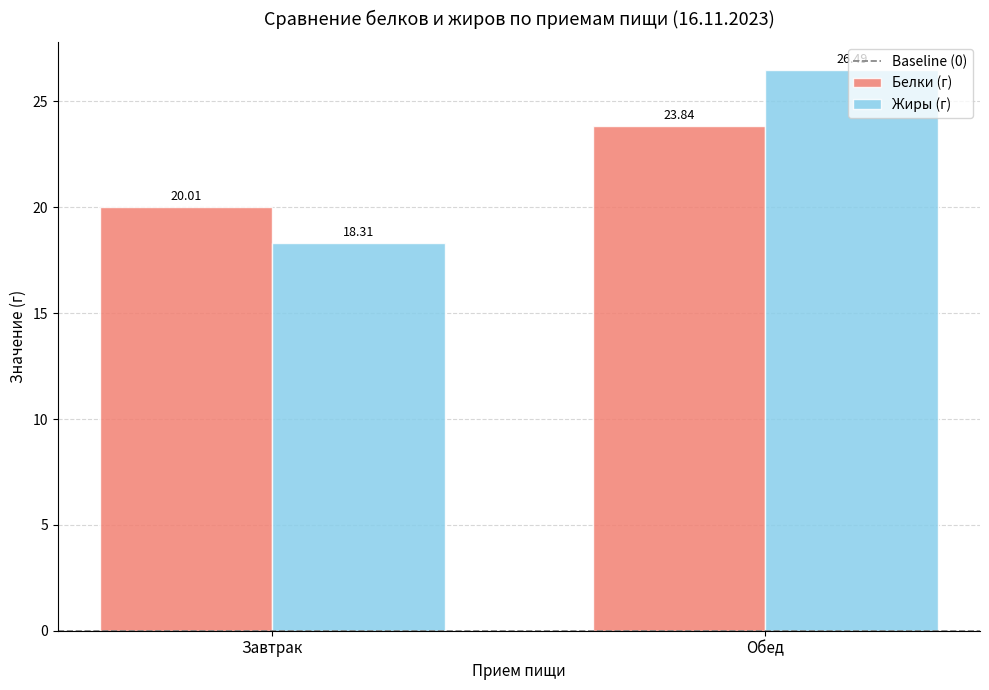

List the labels in order of Белки (г) value, largest first.

Обед, Завтрак